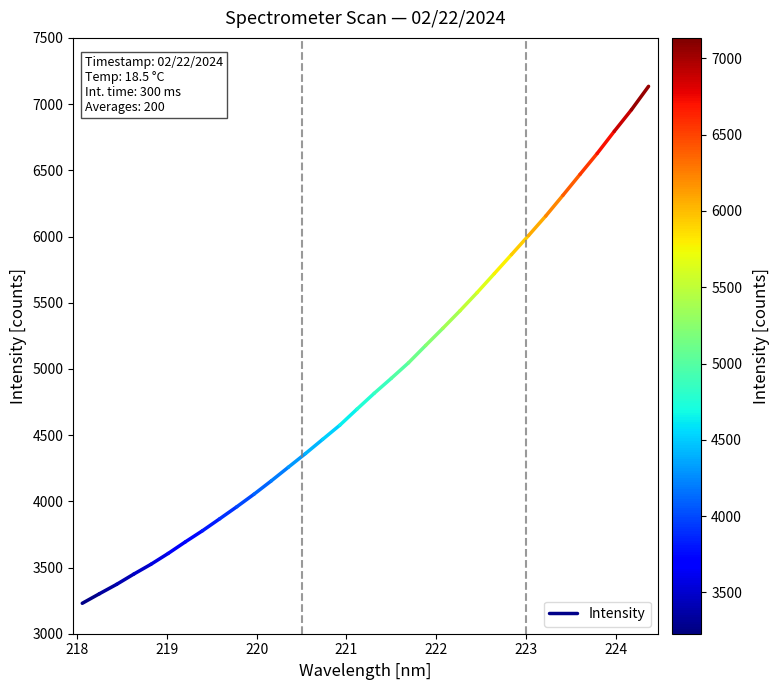

How many lines are shown in the chart?

1